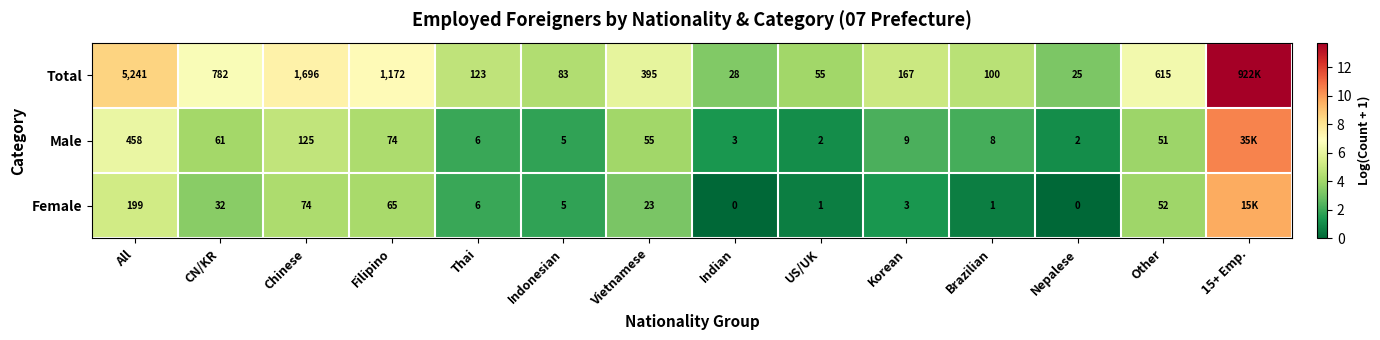

Is the value of Total at Korean greater than the value of Male at Indian?

Yes